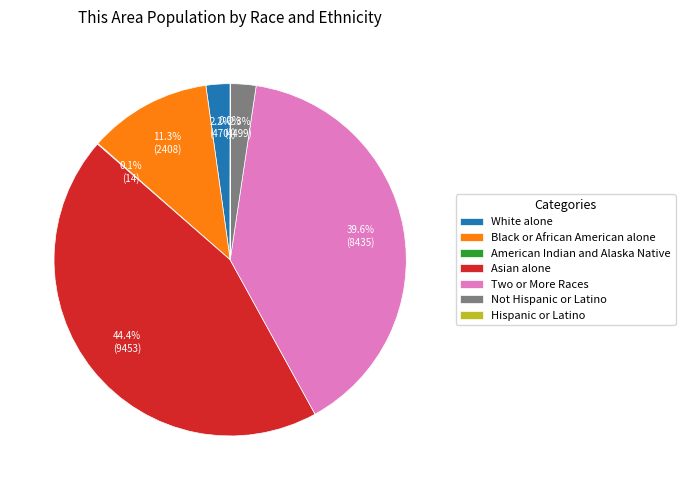

Which category has the biggest portion of the pie?

Asian alone